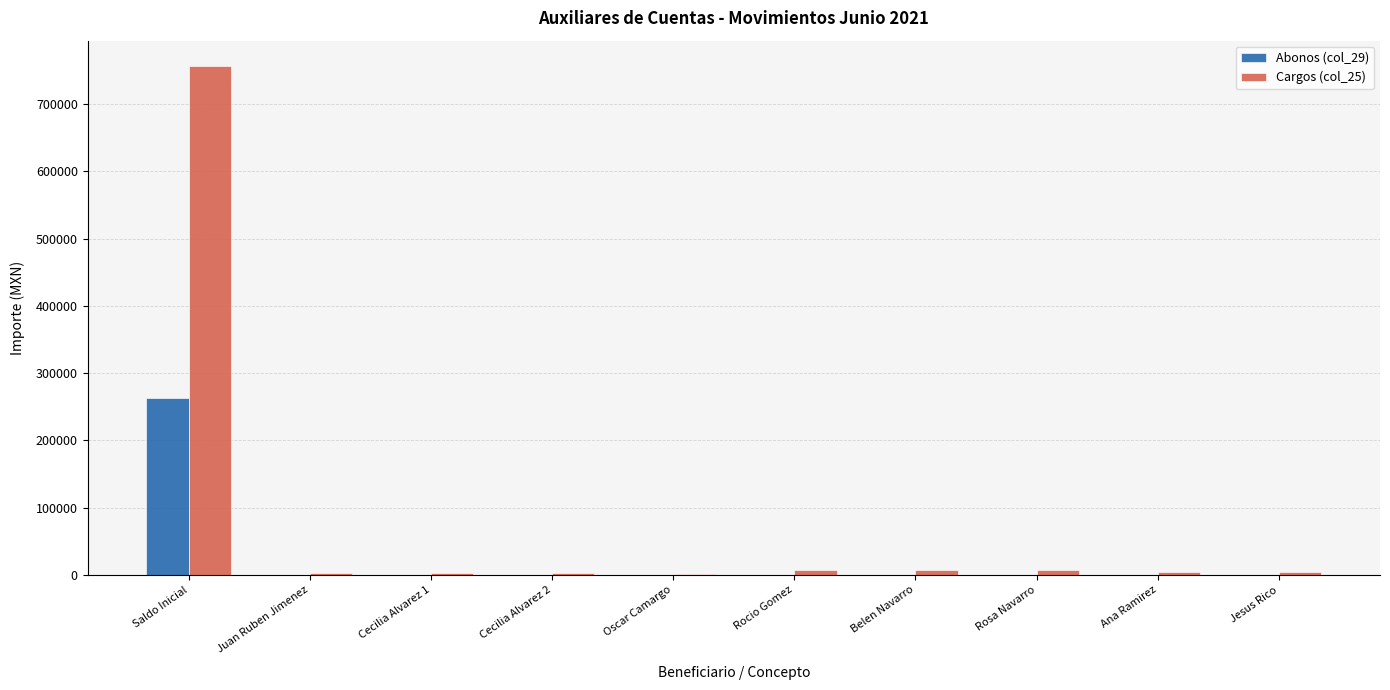

Which series has the largest total across all categories?

Cargos (col_25)